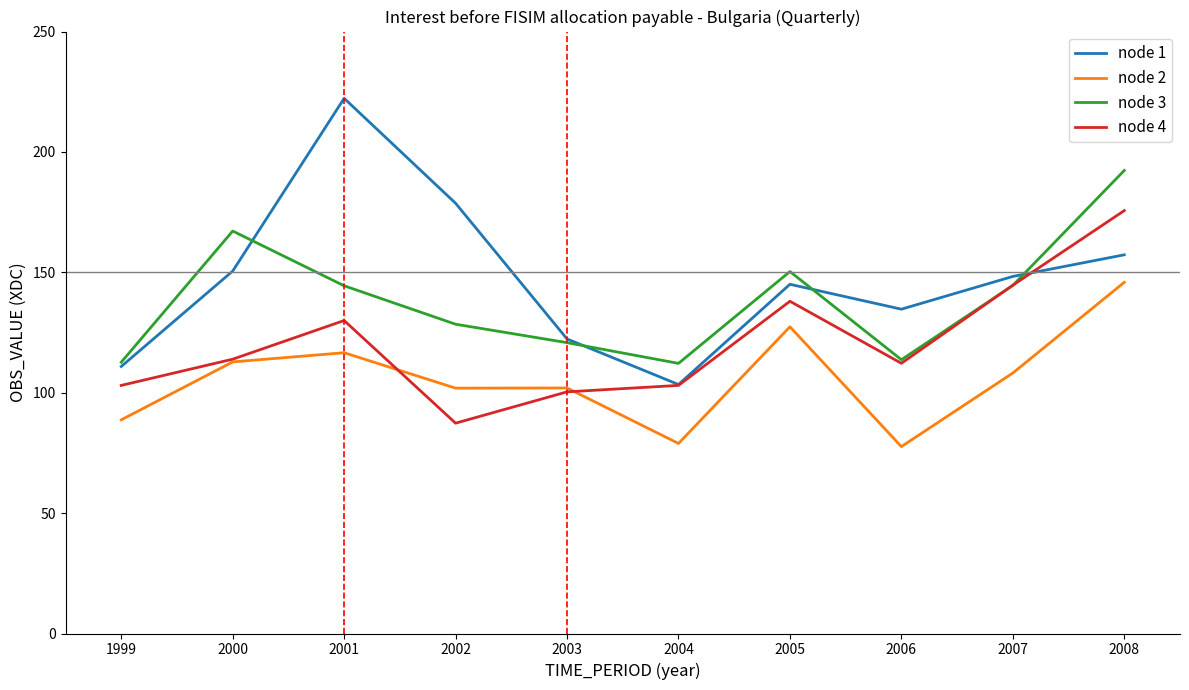

What is the approximate value of node 1 at 2002?

178.7